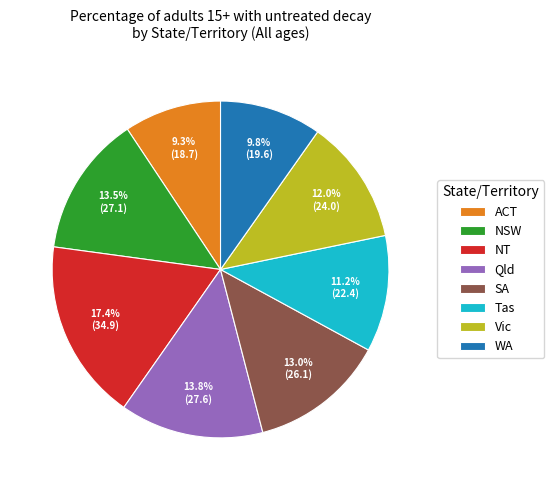

Which category has the biggest portion of the pie?

NT